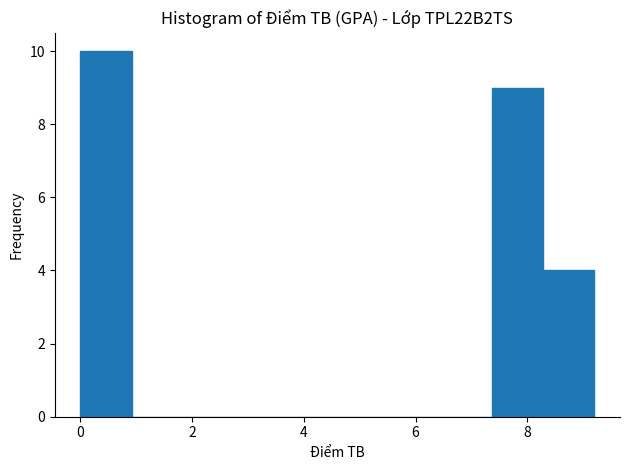

Reading left to right, list every bar in this chart as the range it spans on the x-axis followed by its height. Neither the bar edges nor the heights are printed on the chart, so give them approximately, as read against the axes.

0.00 to 0.92: 10
0.92 to 1.84: 0
1.84 to 2.76: 0
2.76 to 3.68: 0
3.68 to 4.60: 0
4.60 to 5.52: 0
5.52 to 6.44: 0
6.44 to 7.36: 0
7.36 to 8.28: 9
8.28 to 9.20: 4